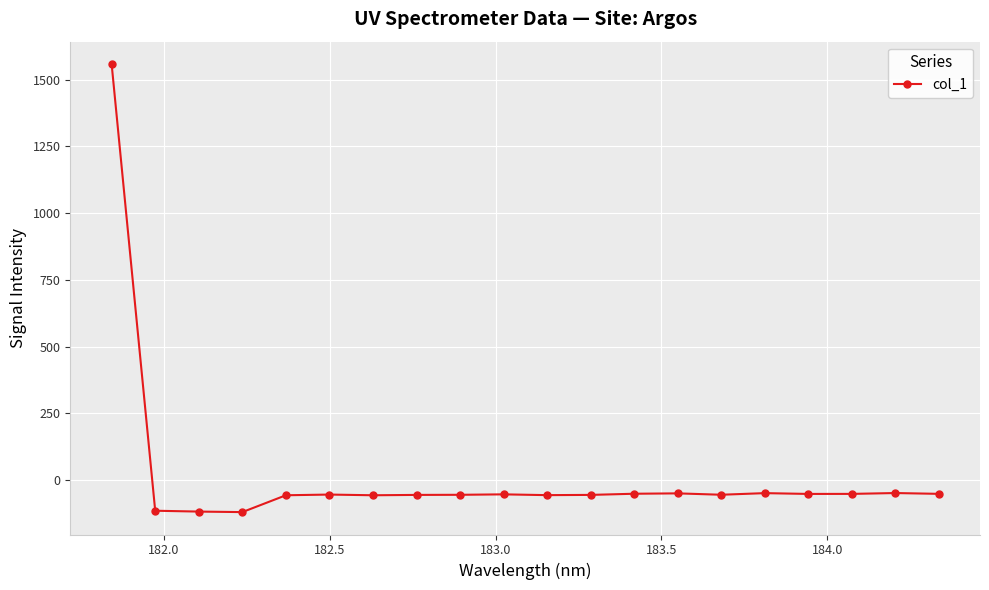

What is the value of the 2nd point from the left?

-114.3